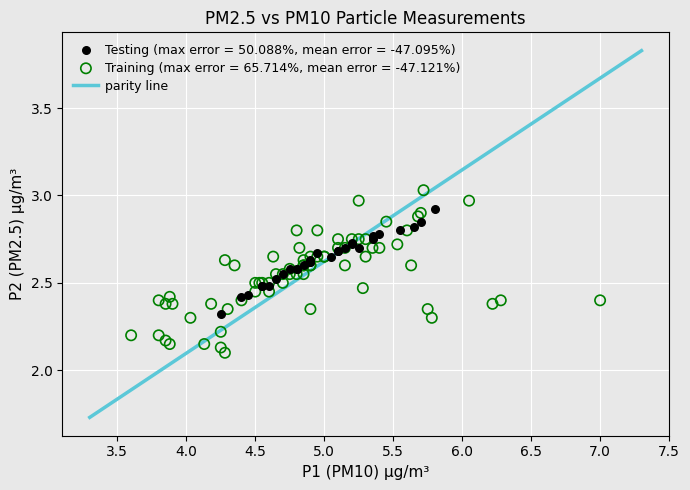

Which series reaches the maximum Y coordinate?

Training (max error = 65.714%, mean error = -47.121%)